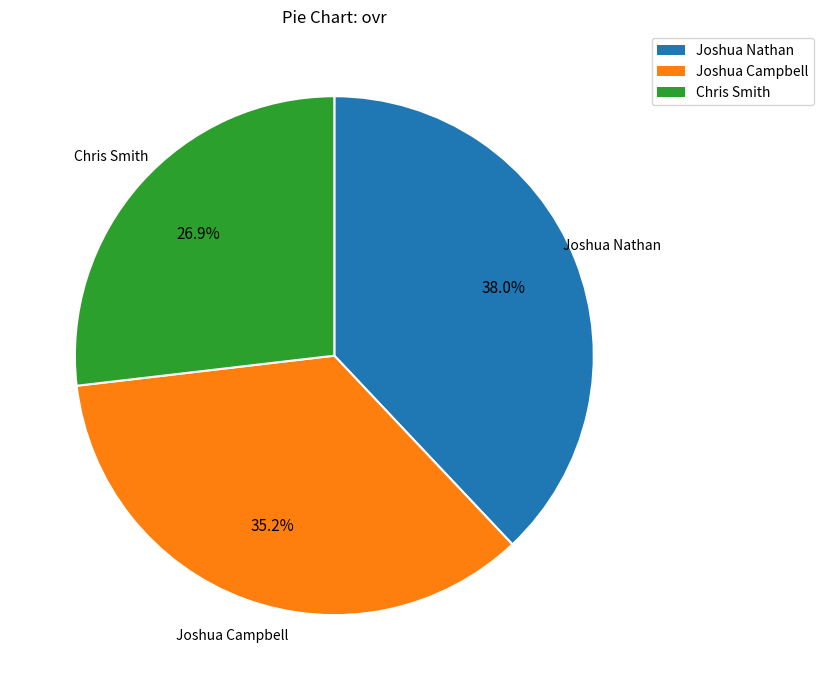

What percentage is the Joshua Nathan slice, to the nearest percent?

38%